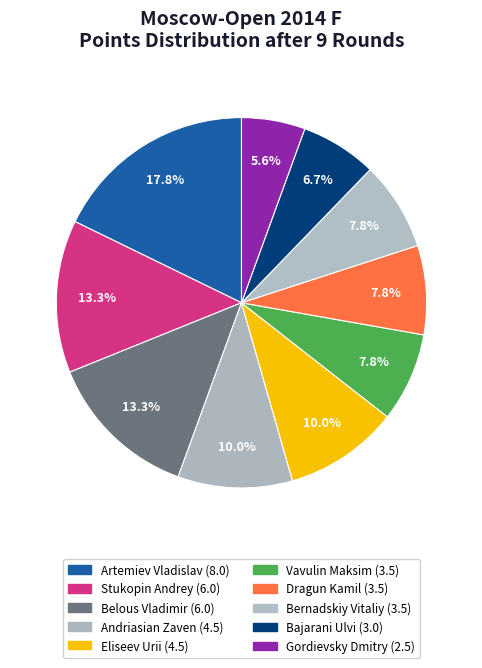

Rank the categories by value from highest to lowest.

Artemiev Vladislav, Stukopin Andrey, Belous Vladimir, Andriasian Zaven, Eliseev Urii, Vavulin Maksim, Dragun Kamil, Bernadskiy Vitaliy, Bajarani Ulvi, Gordievsky Dmitry